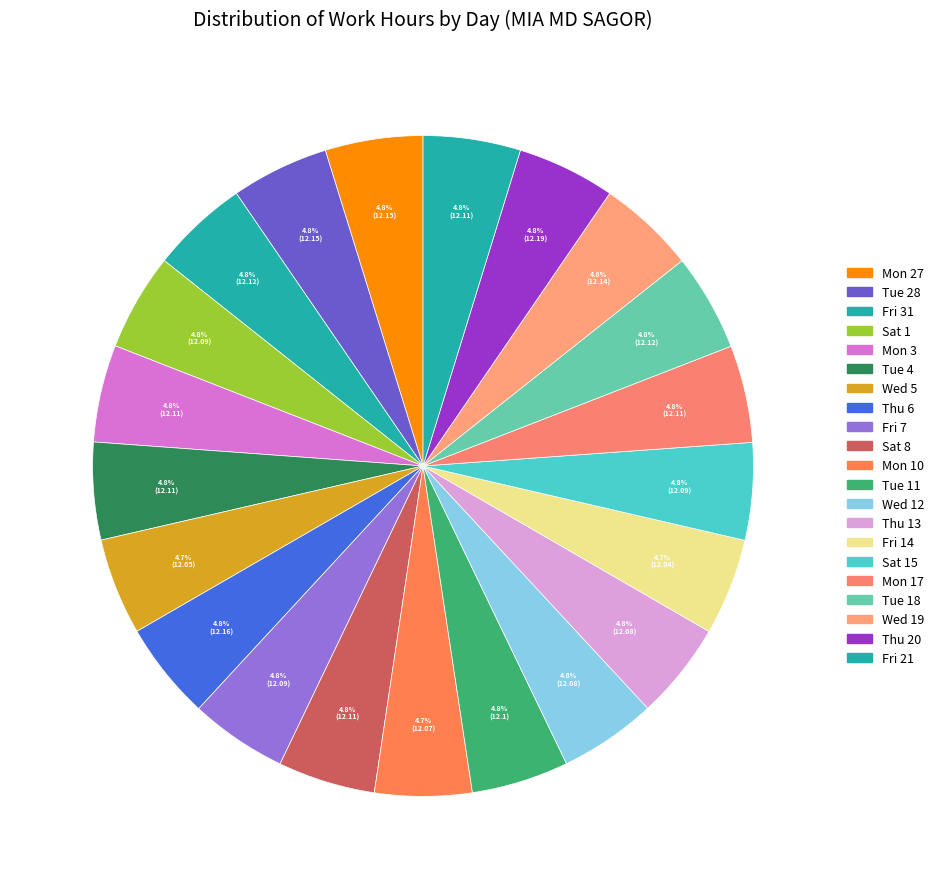

Is it true that Thu 6 is 5% of the pie?

True